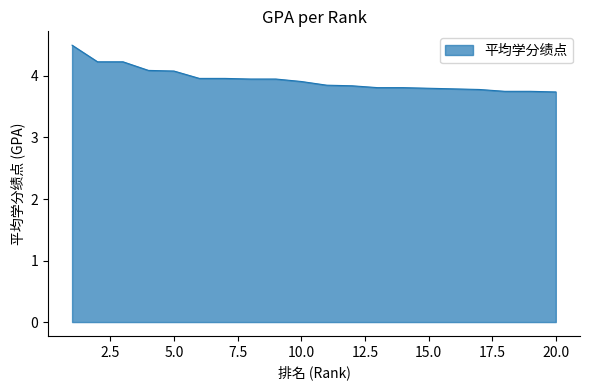

What is the greatest value displayed?

4.5